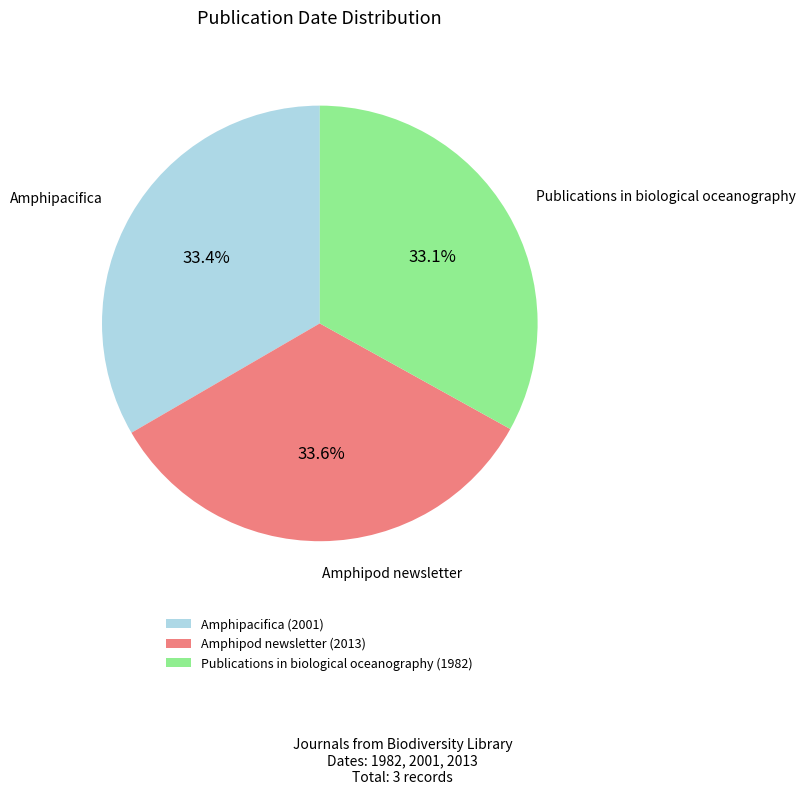

Is it true that Amphipacifica (2001) is 41% of the pie?

False